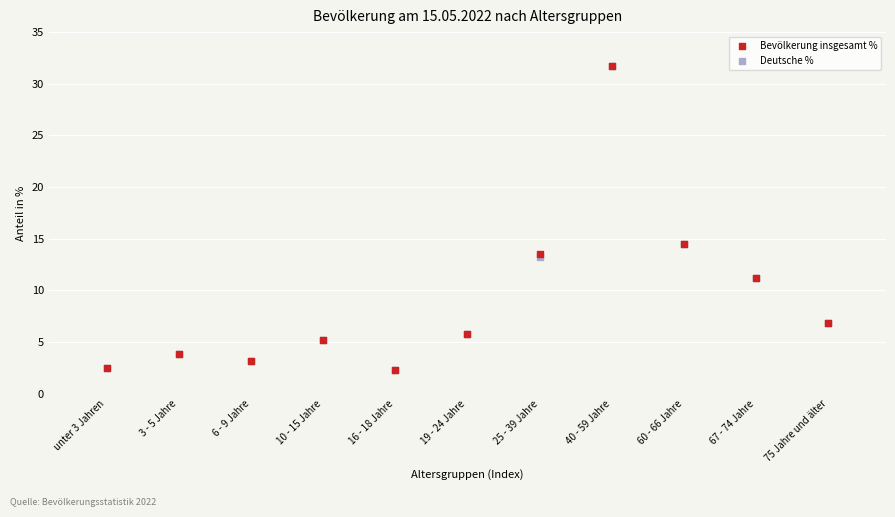

What are all the series names shown in the legend?

Bevölkerung insgesamt %, Deutsche %